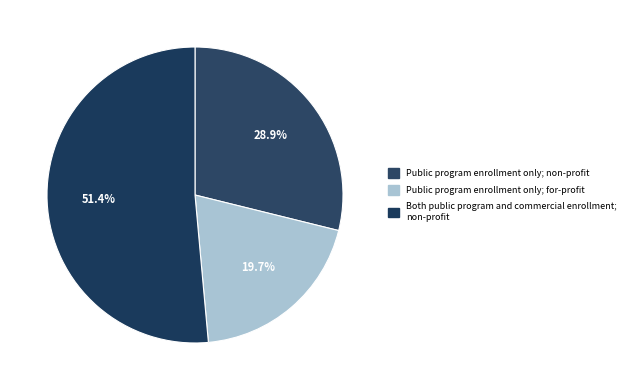

How many segments does this pie chart have?

3